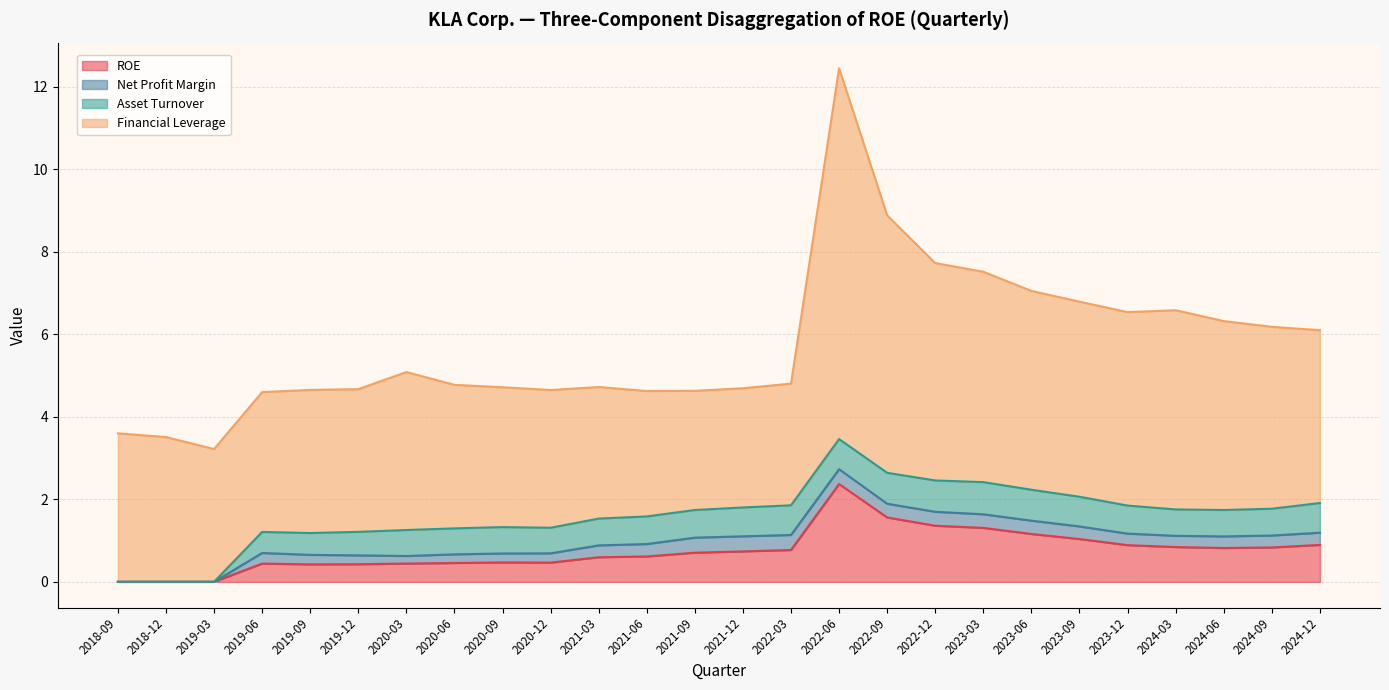

Reading right to left, list all the values displayed in this chart.

ROE: 2024-12=0.9	2024-09=0.8	2024-06=0.8	2024-03=0.8	2023-12=0.9	2023-09=1.0	2023-06=1.2	2023-03=1.3	2022-12=1.4	2022-09=1.6	2022-06=2.4	2022-03=0.8	2021-12=0.7	2021-09=0.7	2021-06=0.6	2021-03=0.6	2020-12=0.5	2020-09=0.5	2020-06=0.5	2020-03=0.4	2019-12=0.4	2019-09=0.4	2019-06=0.4	2019-03=0.0	2018-12=0.0	2018-09=0.0
Net Profit Margin: 2024-12=0.3	2024-09=0.3	2024-06=0.3	2024-03=0.3	2023-12=0.3	2023-09=0.3	2023-06=0.3	2023-03=0.3	2022-12=0.3	2022-09=0.3	2022-06=0.4	2022-03=0.4	2021-12=0.4	2021-09=0.4	2021-06=0.3	2021-03=0.3	2020-12=0.2	2020-09=0.2	2020-06=0.2	2020-03=0.2	2019-12=0.2	2019-09=0.2	2019-06=0.3	2019-03=0.0	2018-12=0.0	2018-09=0.0
Asset Turnover: 2024-12=0.7	2024-09=0.7	2024-06=0.6	2024-03=0.6	2023-12=0.7	2023-09=0.7	2023-06=0.8	2023-03=0.8	2022-12=0.8	2022-09=0.8	2022-06=0.7	2022-03=0.7	2021-12=0.7	2021-09=0.7	2021-06=0.7	2021-03=0.7	2020-12=0.6	2020-09=0.6	2020-06=0.6	2020-03=0.6	2019-12=0.6	2019-09=0.5	2019-06=0.5	2019-03=0.0	2018-12=0.0	2018-09=0.0
Financial Leverage: 2024-12=4.2	2024-09=4.4	2024-06=4.6	2024-03=4.8	2023-12=4.7	2023-09=4.7	2023-06=4.8	2023-03=5.1	2022-12=5.3	2022-09=6.2	2022-06=9.0	2022-03=3.0	2021-12=2.9	2021-09=2.9	2021-06=3.0	2021-03=3.2	2020-12=3.3	2020-09=3.4	2020-06=3.5	2020-03=3.8	2019-12=3.5	2019-09=3.5	2019-06=3.4	2019-03=3.2	2018-12=3.5	2018-09=3.6